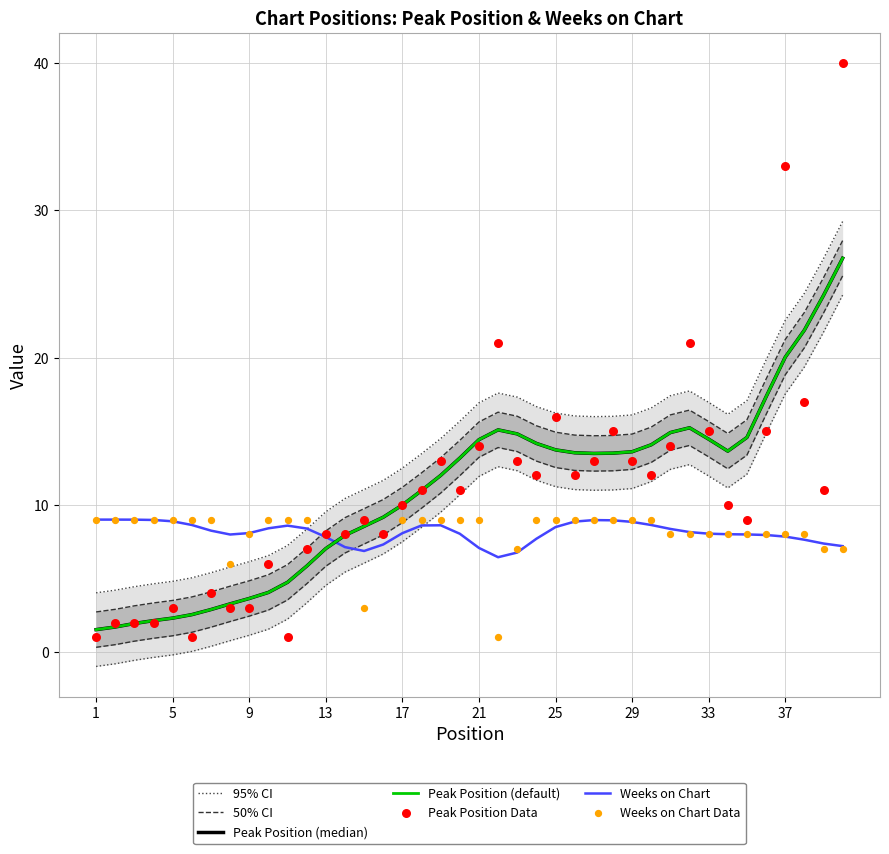

Which series contains the highest Y value?

Peak Position